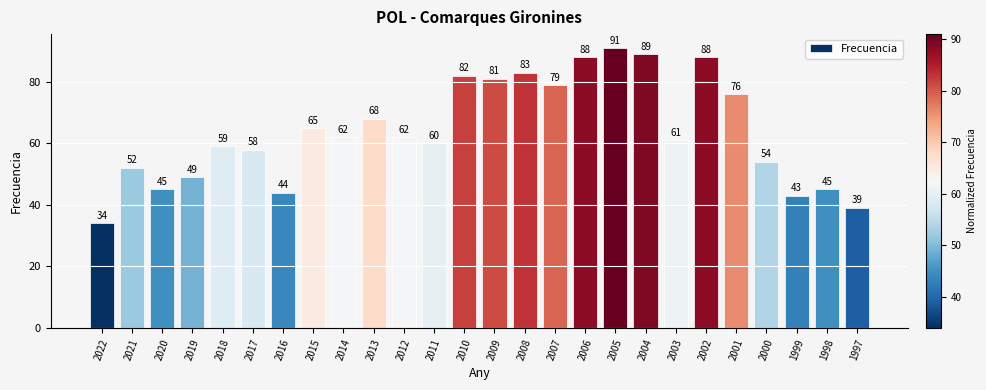

At which category does the chart reach its minimum across all series?

2022